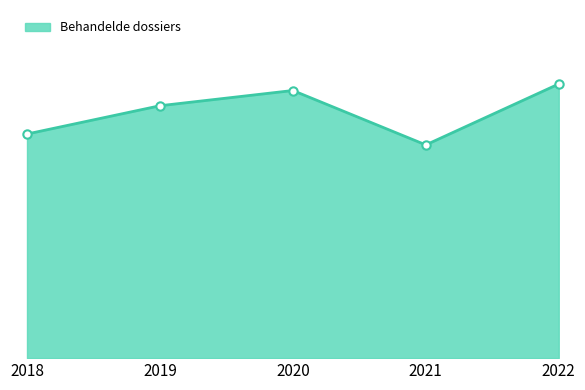

Is it true that the value at 2020 is 123?

True